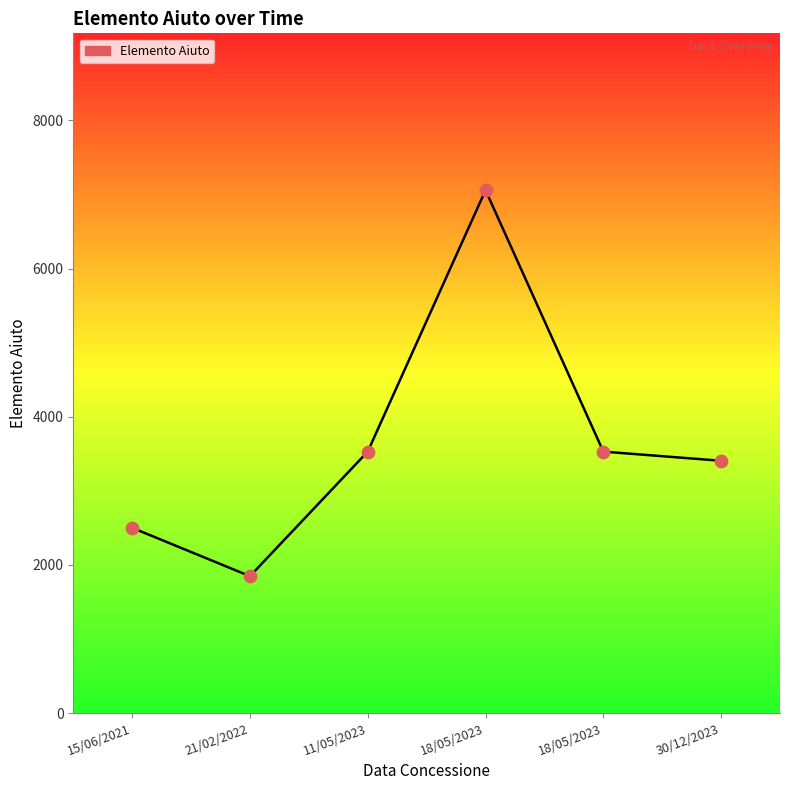

Which has a higher value, 18/05/2023 or 21/02/2022?

18/05/2023